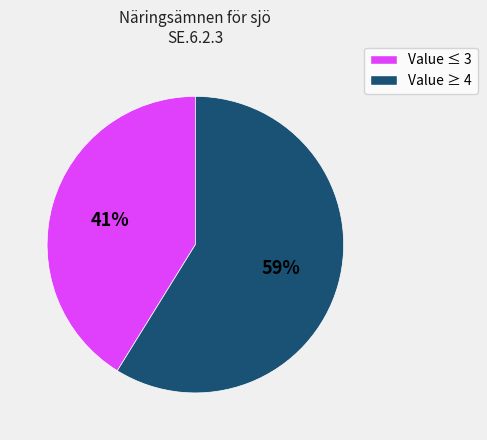

To the nearest percent, what percentage of the pie is Value ≥ 4?

59%